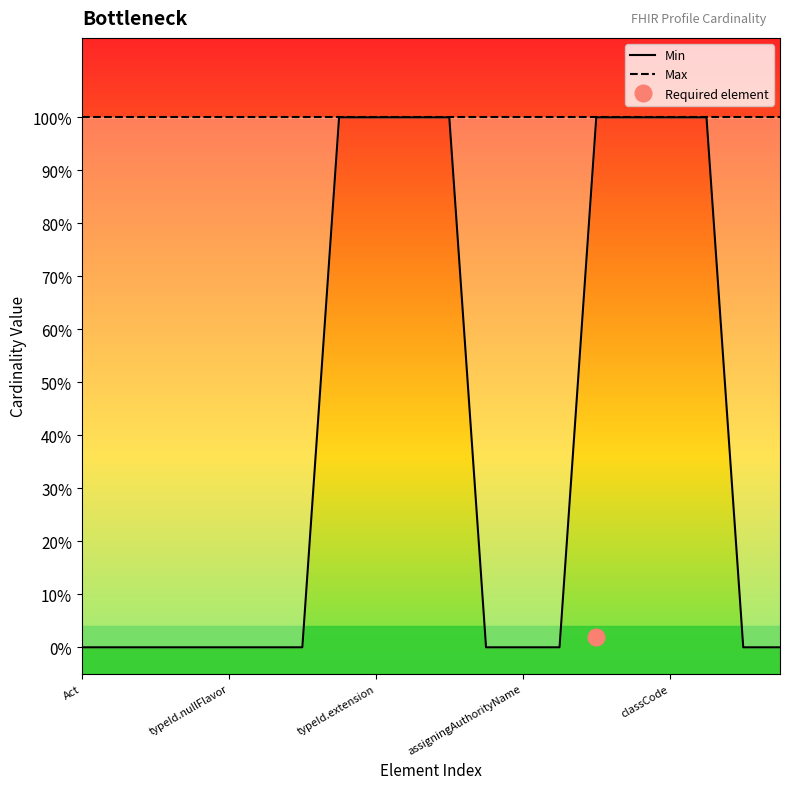

What is the spread (max minus min) of values at 11?

1